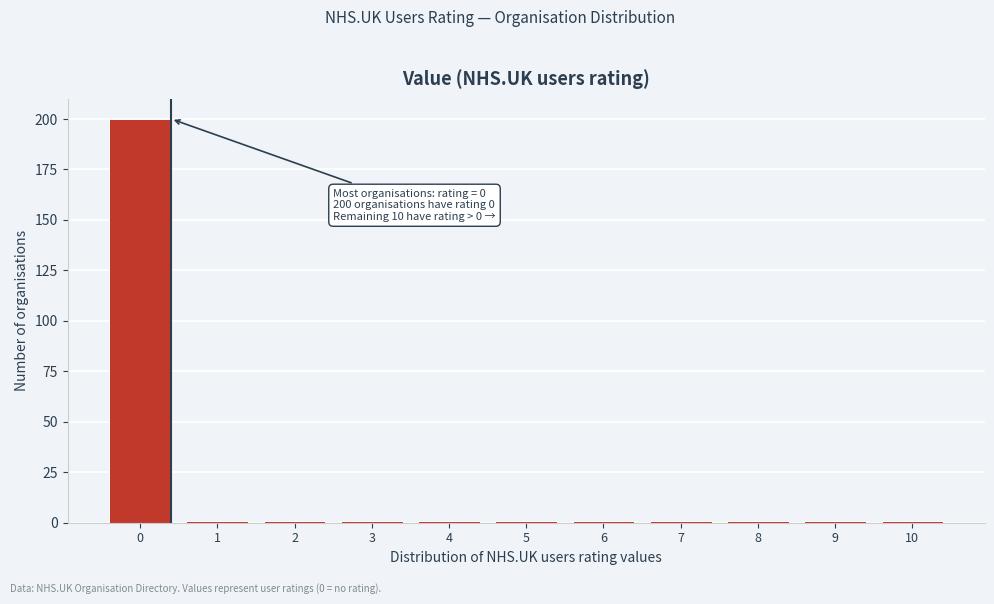

Reading left to right, transcribe all the data shown in this chart.

200	1	1	1	1	1	1	1	1	1	1